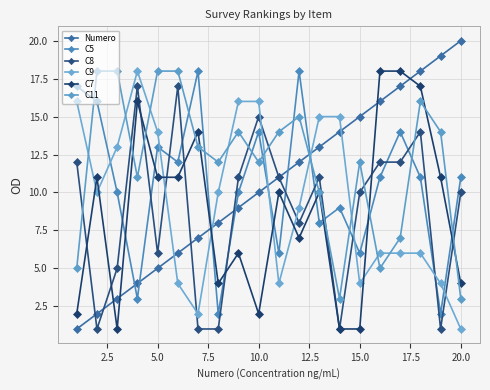

How many distinct data groups are displayed?

6